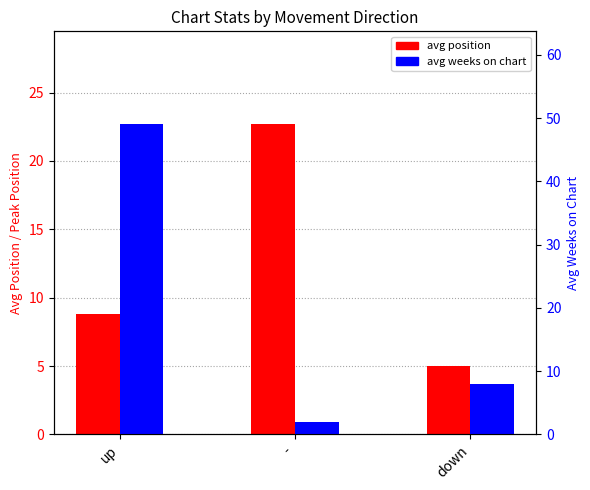

Which label corresponds to the smallest value in the chart?

-